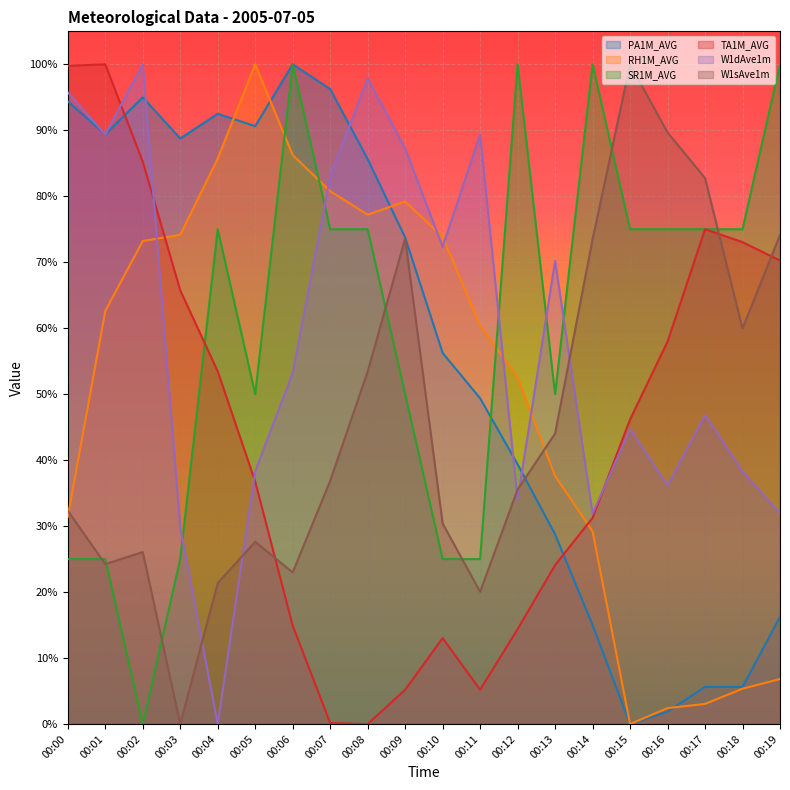

What is the sum of all SR1M_AVG values?

12.0